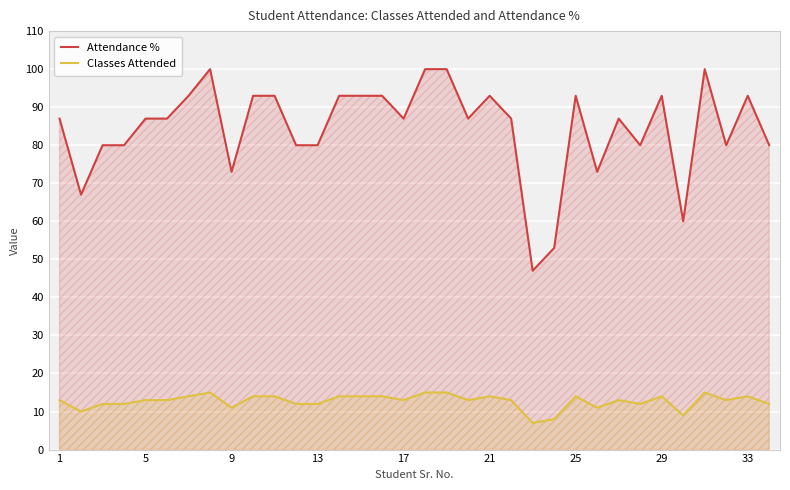

What is the value of the Classes Attended point at the 29th from the left?

14